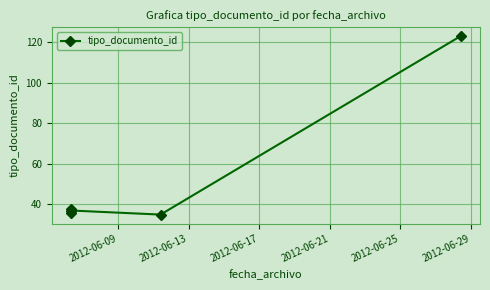

How many lines are shown in the chart?

1